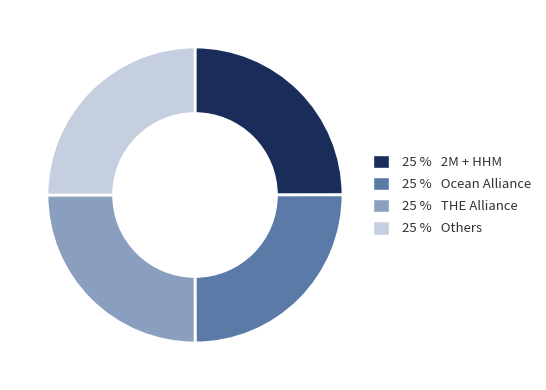

What is the ratio of the value at 25 % THE Alliance to the value at 25 % 2M + HHM?

1.0